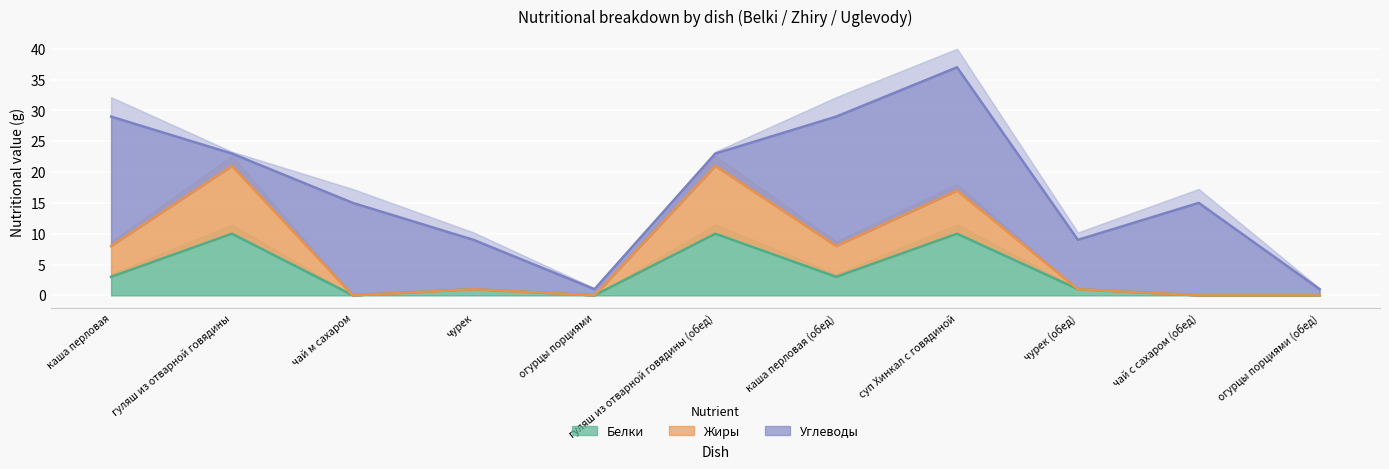

True or false: Белки and Жиры intersect in this chart.

False